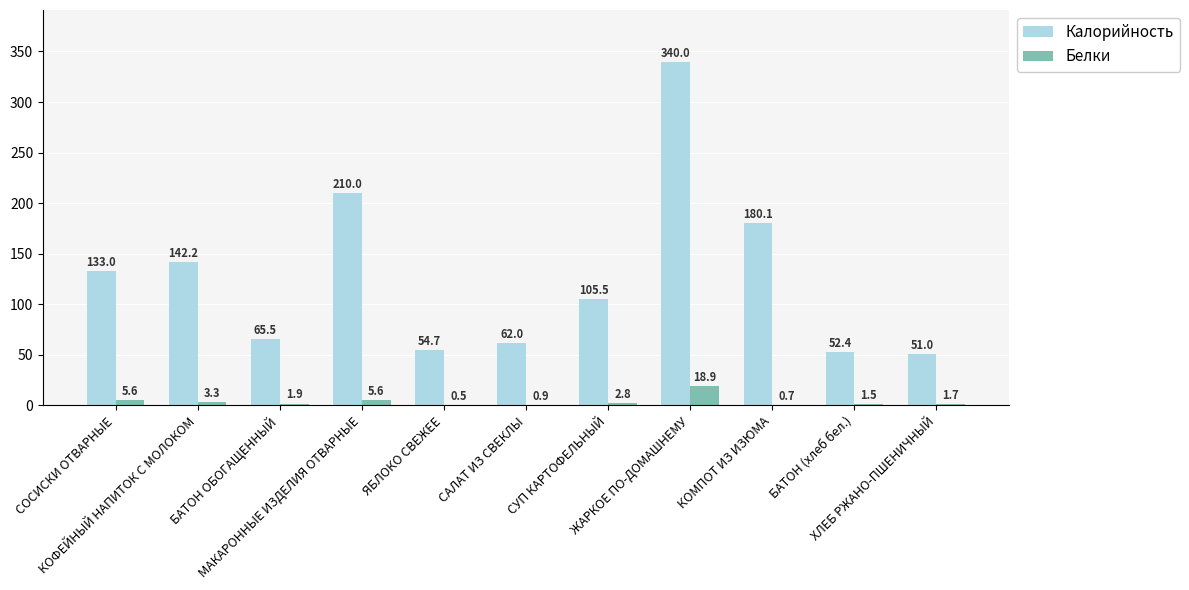

What are all the series names shown in the legend?

Калорийность, Белки